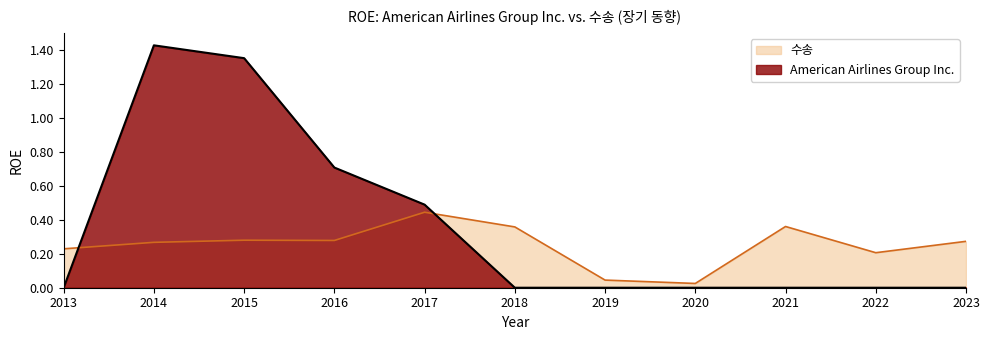

Where is the first local maximum for American Airlines Group Inc.?

2014